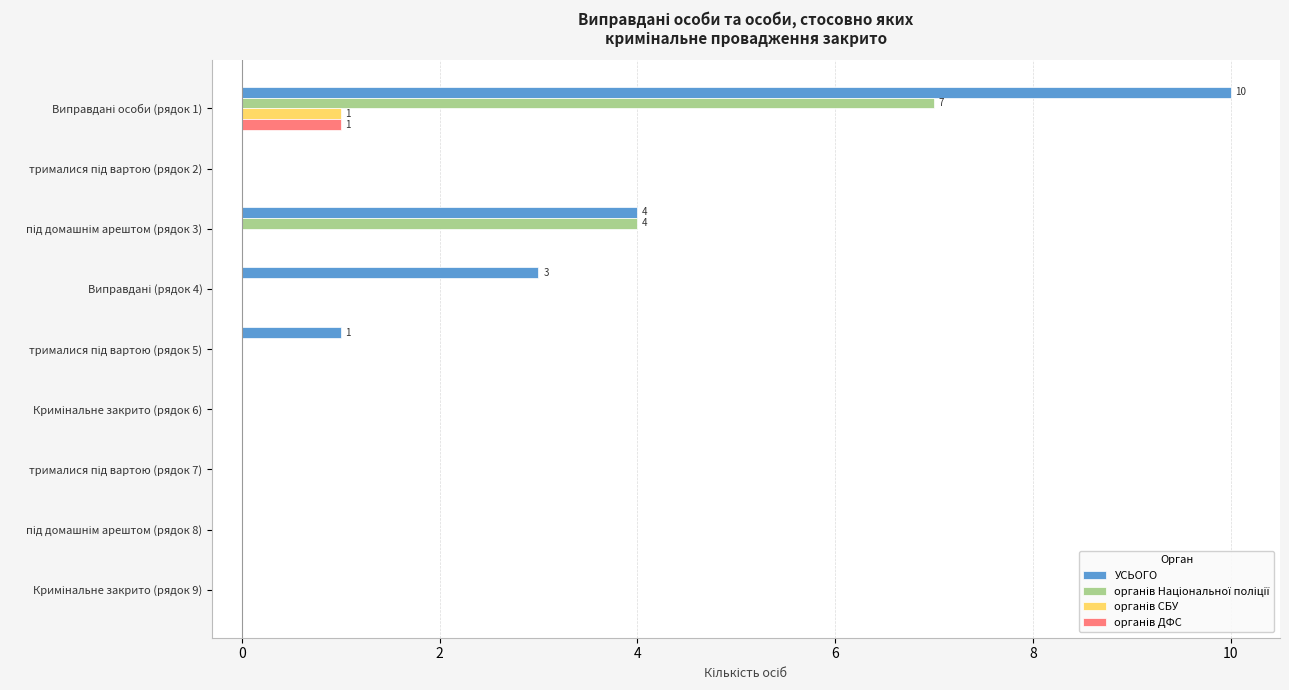

Count the УСЬОГО values in the range 0 to 3.

7